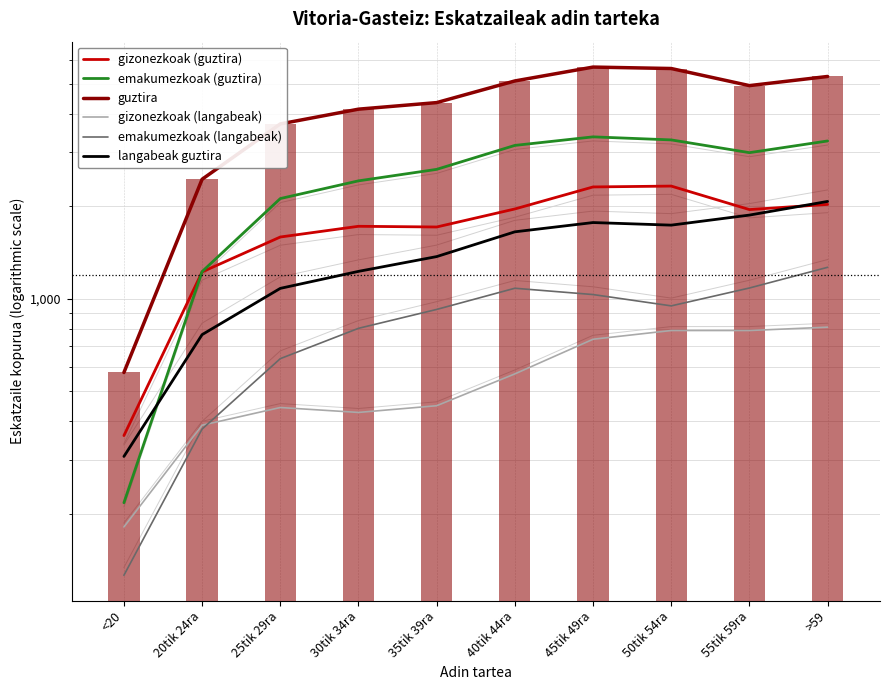

What is the sum of the gizonezkoak (guztira) values at 40tik 44ra and 50tik 54ra?

4291